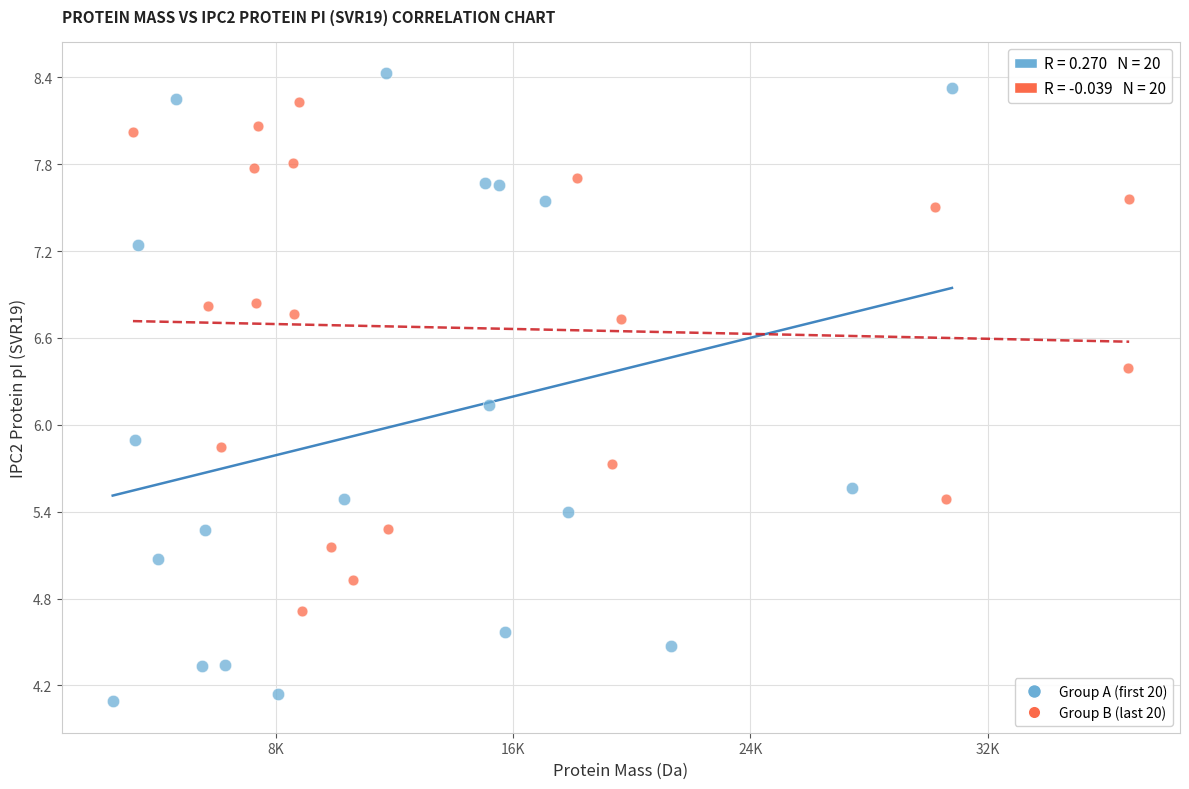

Which series reaches the minimum Y coordinate?

Group A (first 20)